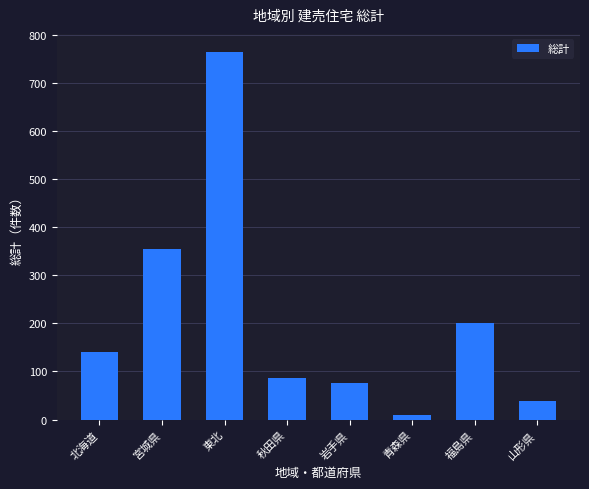

Rank the categories by value from highest to lowest.

東北, 宮城県, 福島県, 北海道, 秋田県, 岩手県, 山形県, 青森県